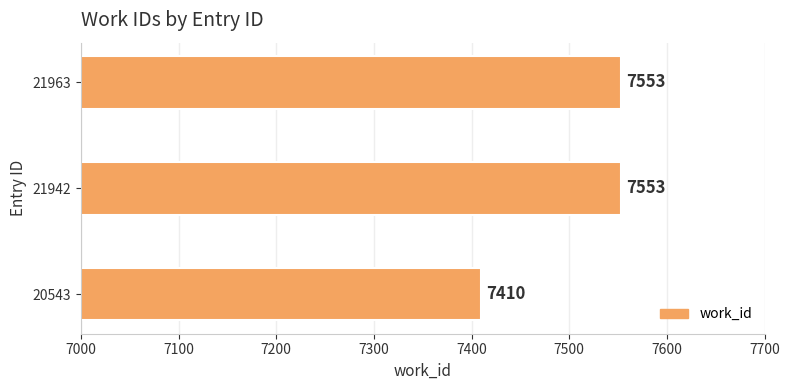

What is the ratio of the value at 21963 to the value at 20543?

1.0